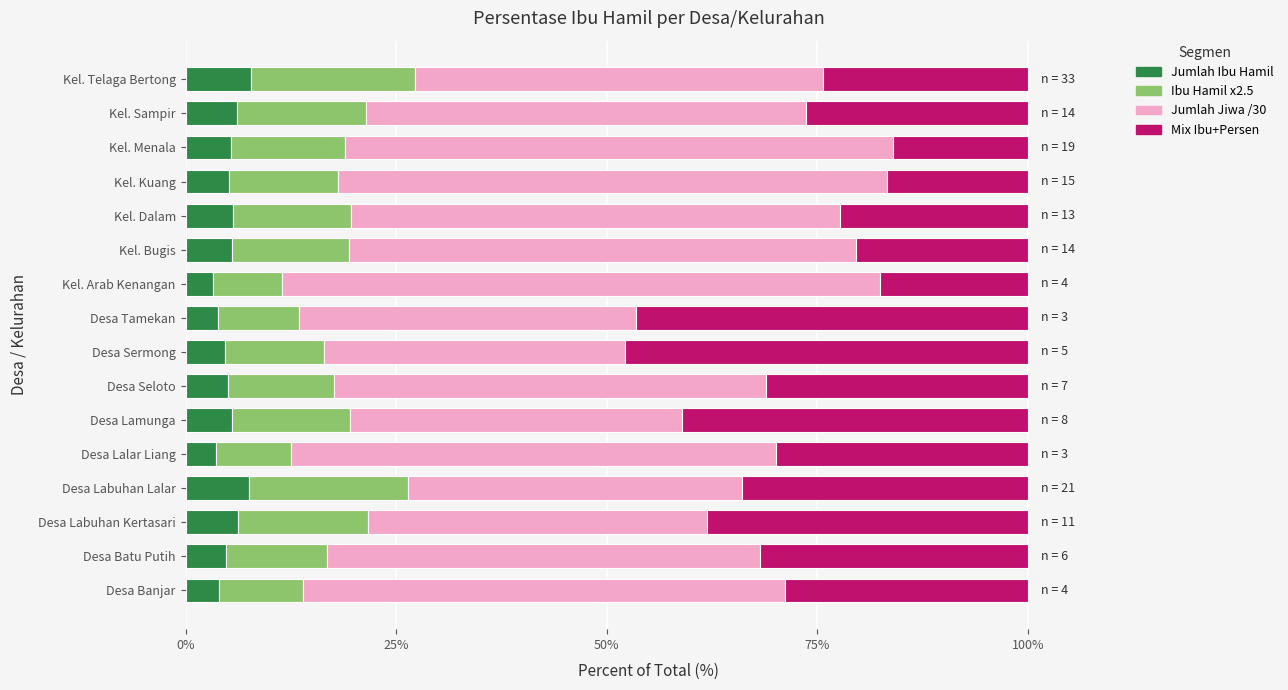

The value of Jumlah Ibu Hamil at Desa Sermong is 4.7. True or false?

True